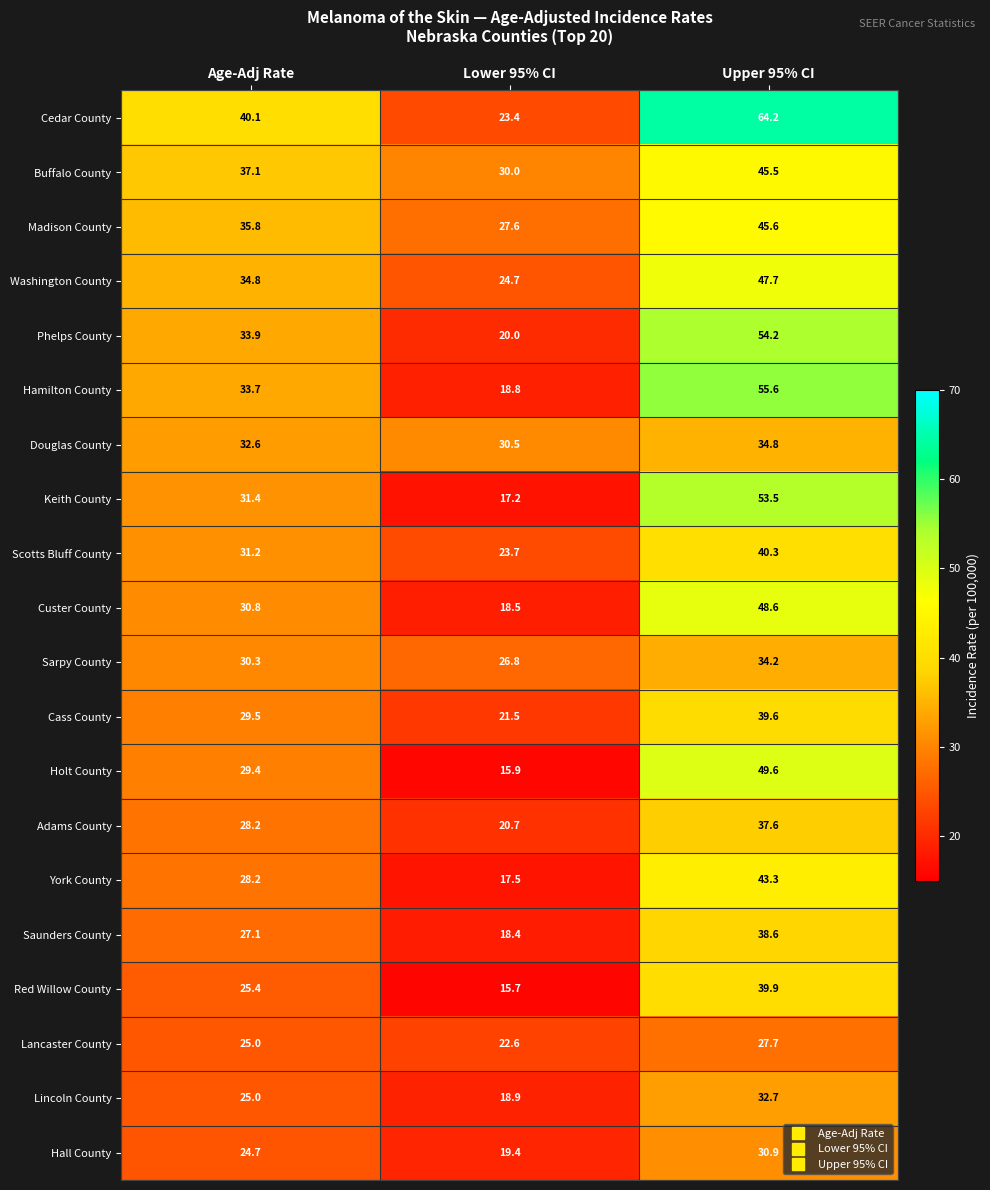

Count the number of data series in this chart.

20